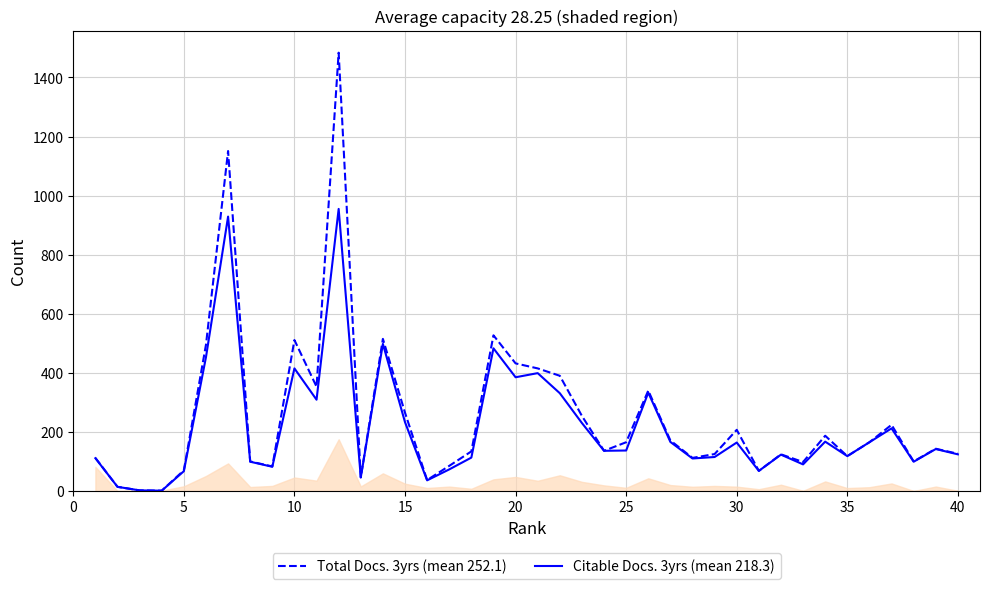

Which series has the largest range (max minus min)?

Total Docs. 3yrs (mean 252.1)